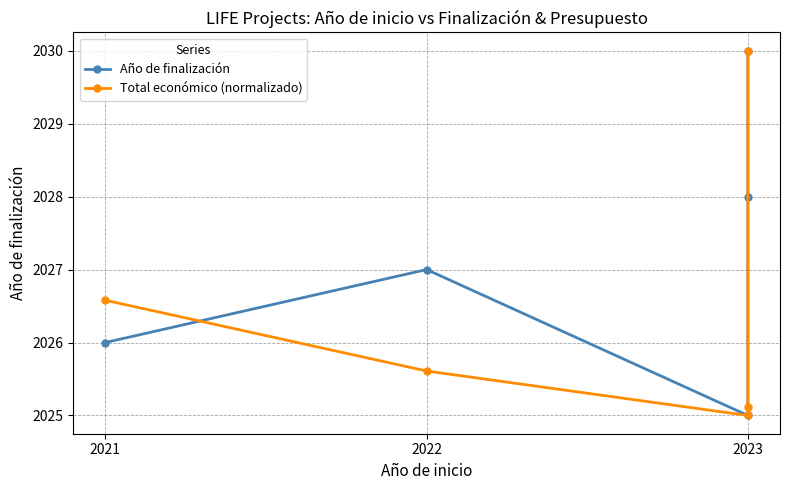

Where is the first local minimum for Total económico (normalizado)?

2023